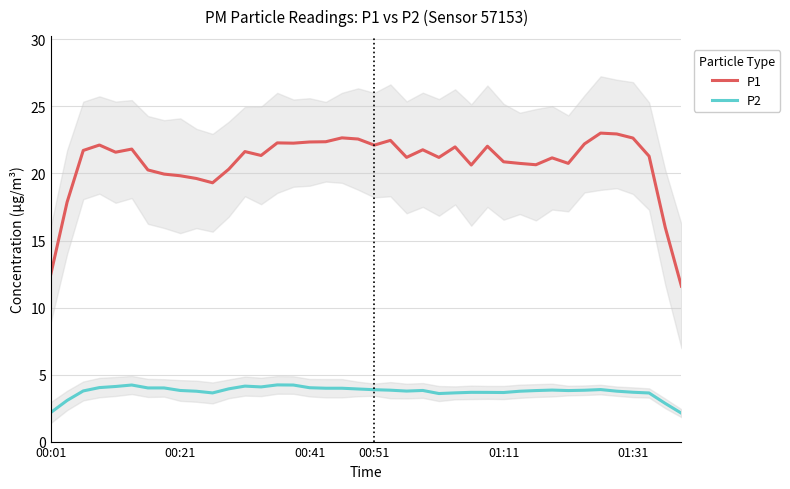

True or false: P2 and P1 cross at least once.

False